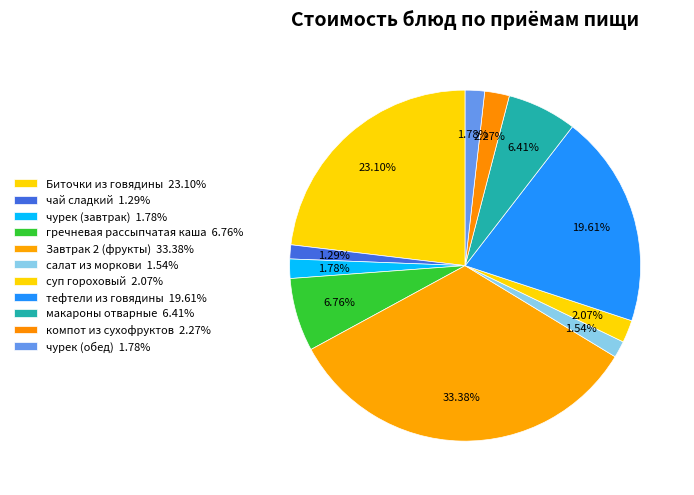

Count the number of slices in the pie.

11